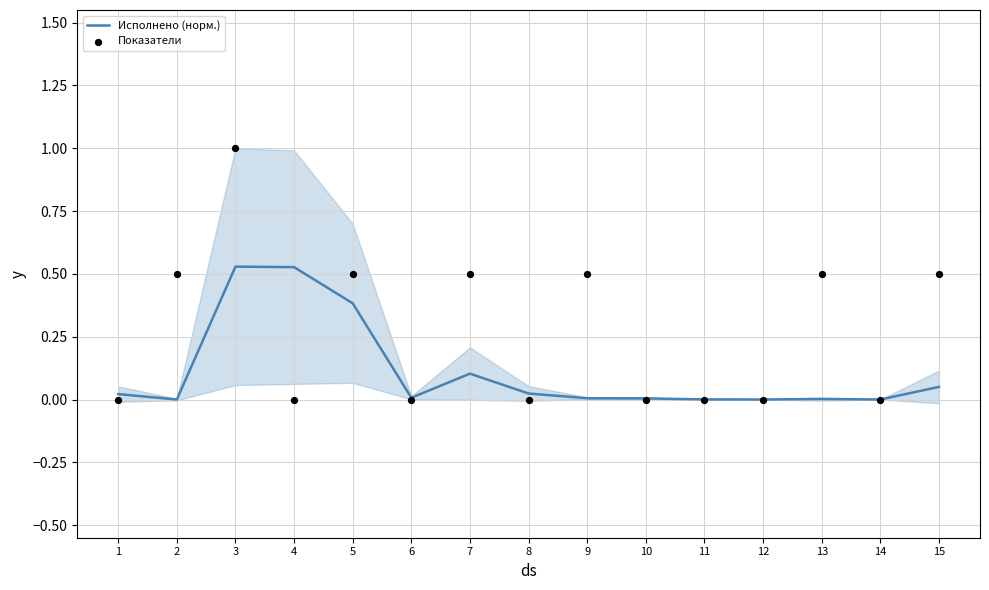

What are all the series names shown in the legend?

Исполнено (норм.), Показатели